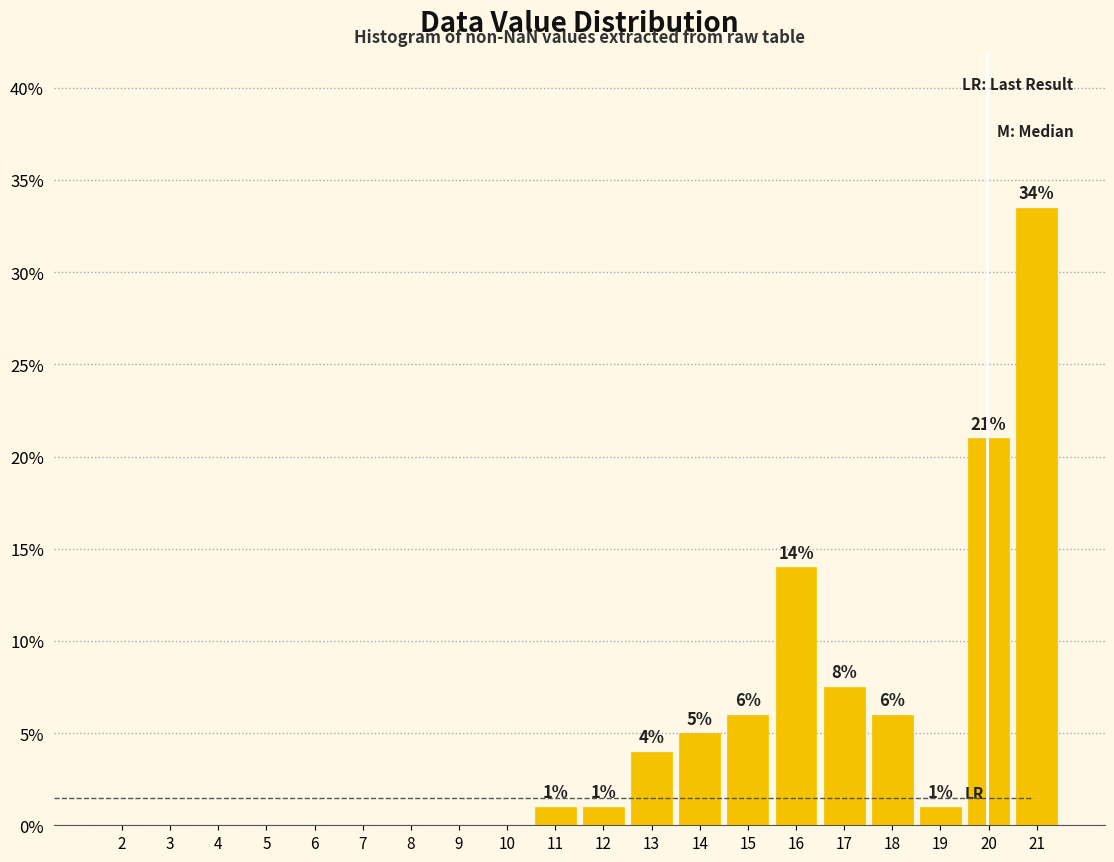

Between 3 and 11, which is larger?

11